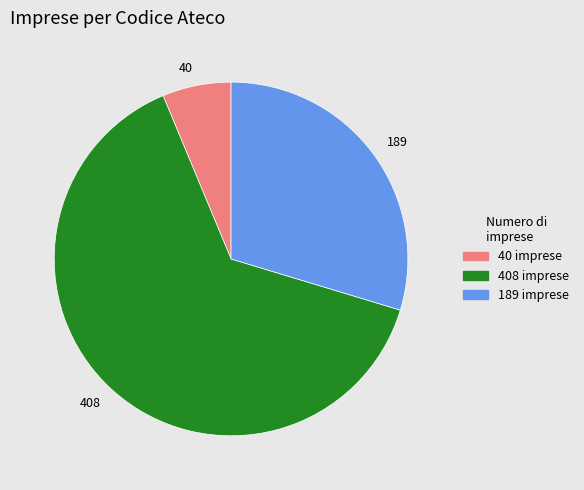

Between 408 imprese and 40 imprese, which is larger?

408 imprese